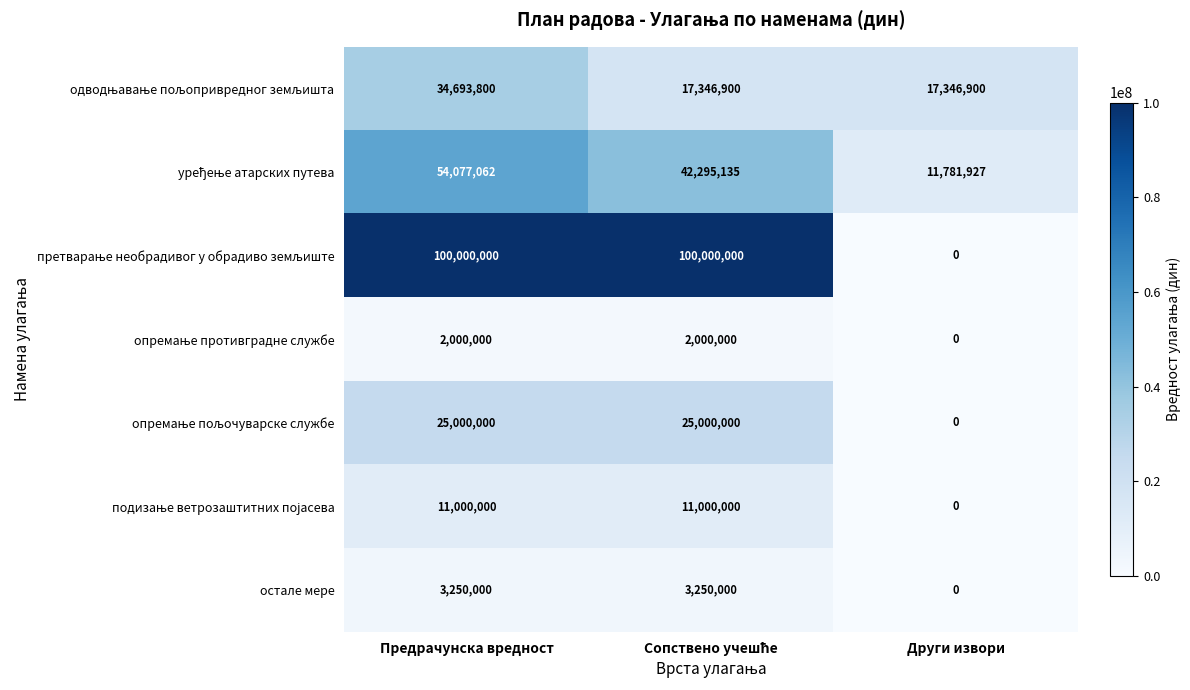

Count the number of data series in this chart.

7